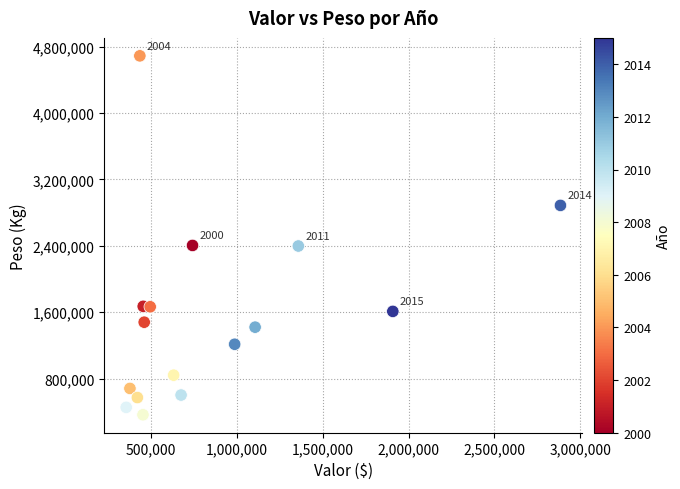

What is the range of X values (max minus min)?

2530785